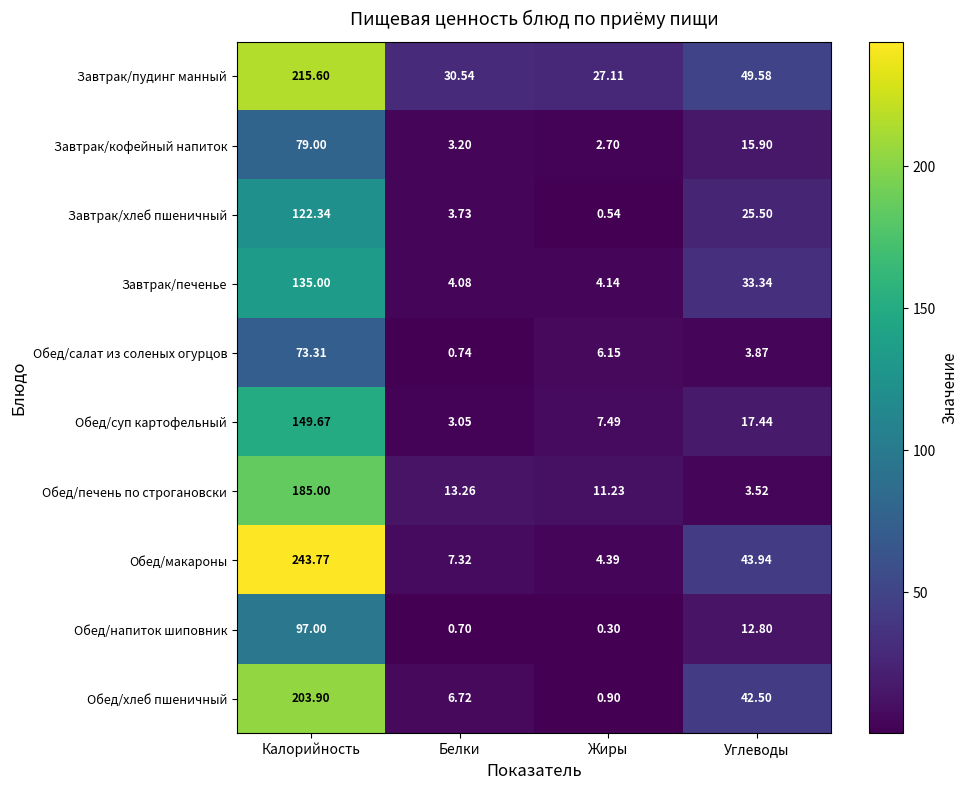

Which label corresponds to the largest value in the chart?

Калорийность